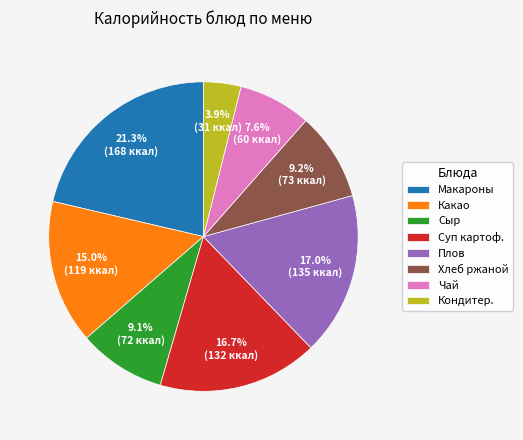

Count the number of slices in the pie.

8